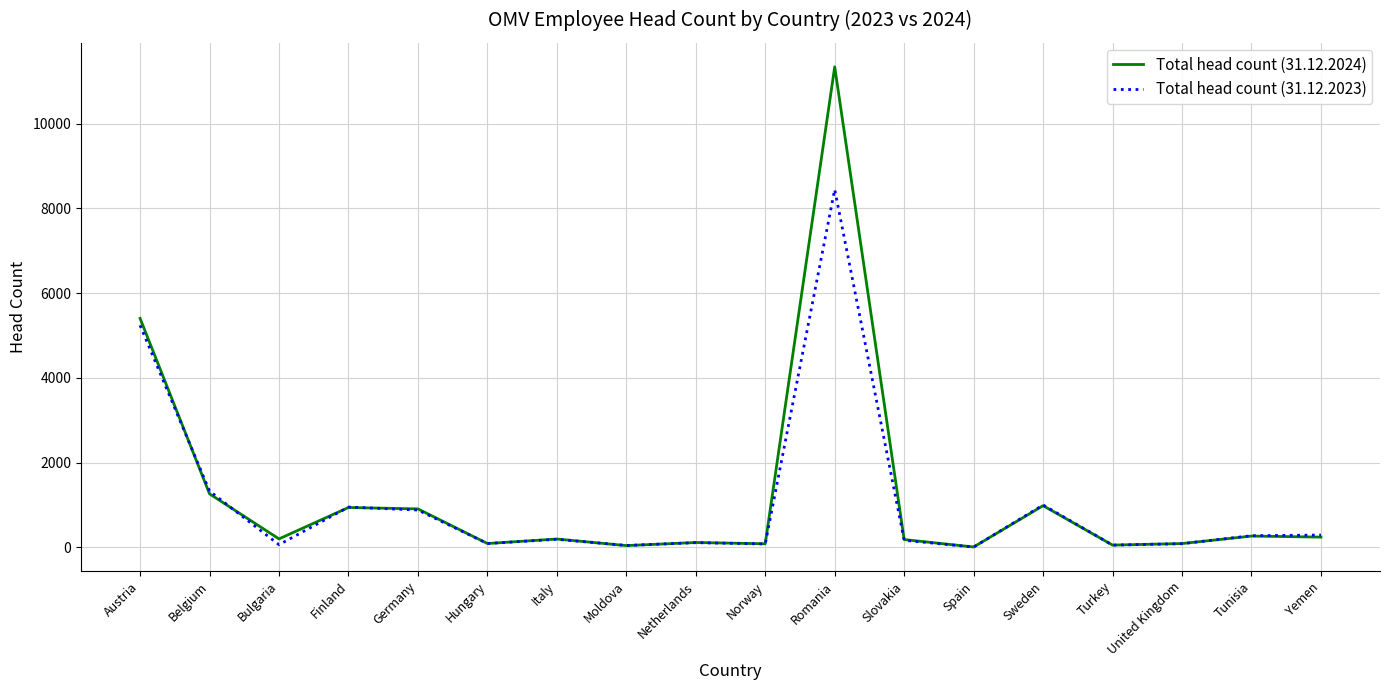

At which label does Total head count (31.12.2023) reach its peak?

Romania